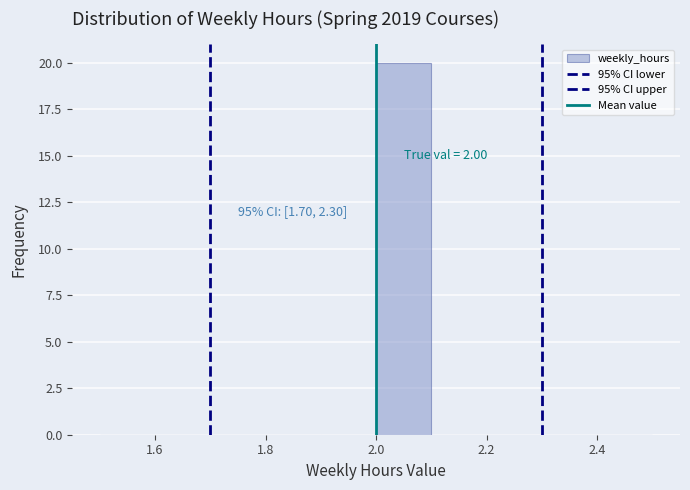

Which range on the x-axis has the tallest bar?

2.0 to 2.1